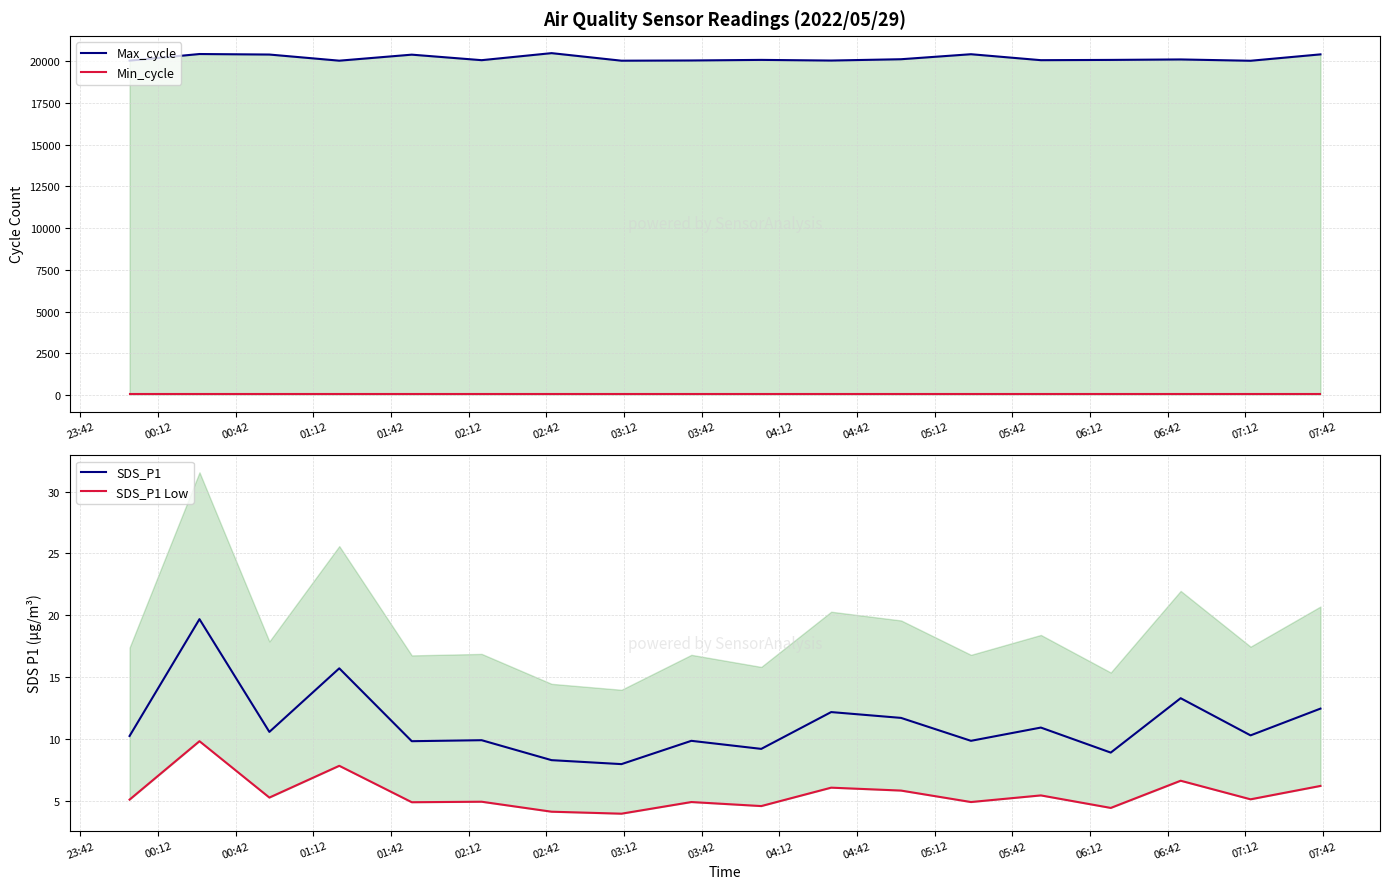

How many interior local valleys does the SDS_P1 series have?

7